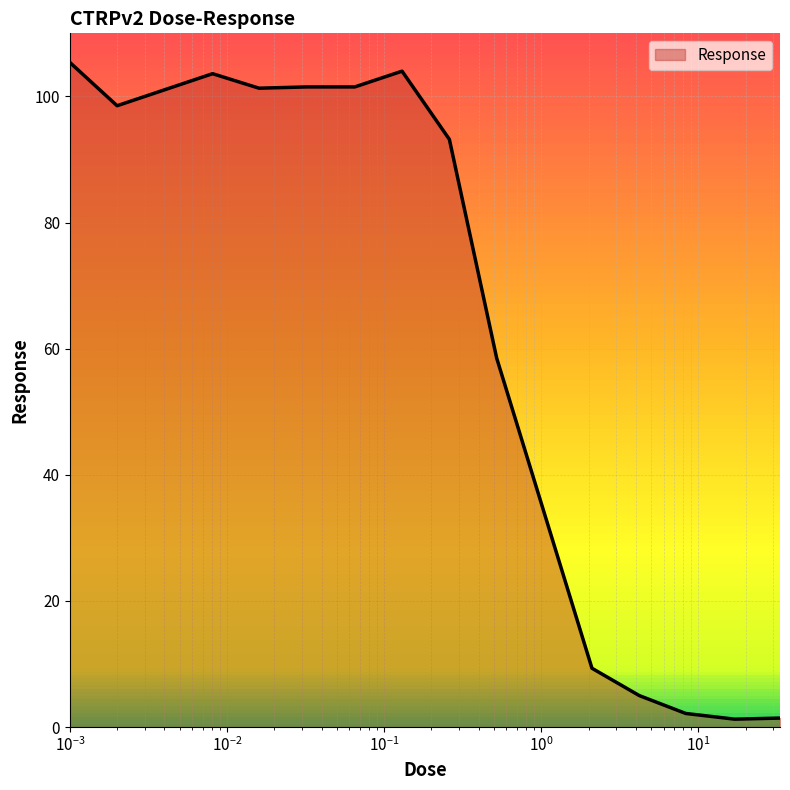

What is the greatest value displayed?

105.4